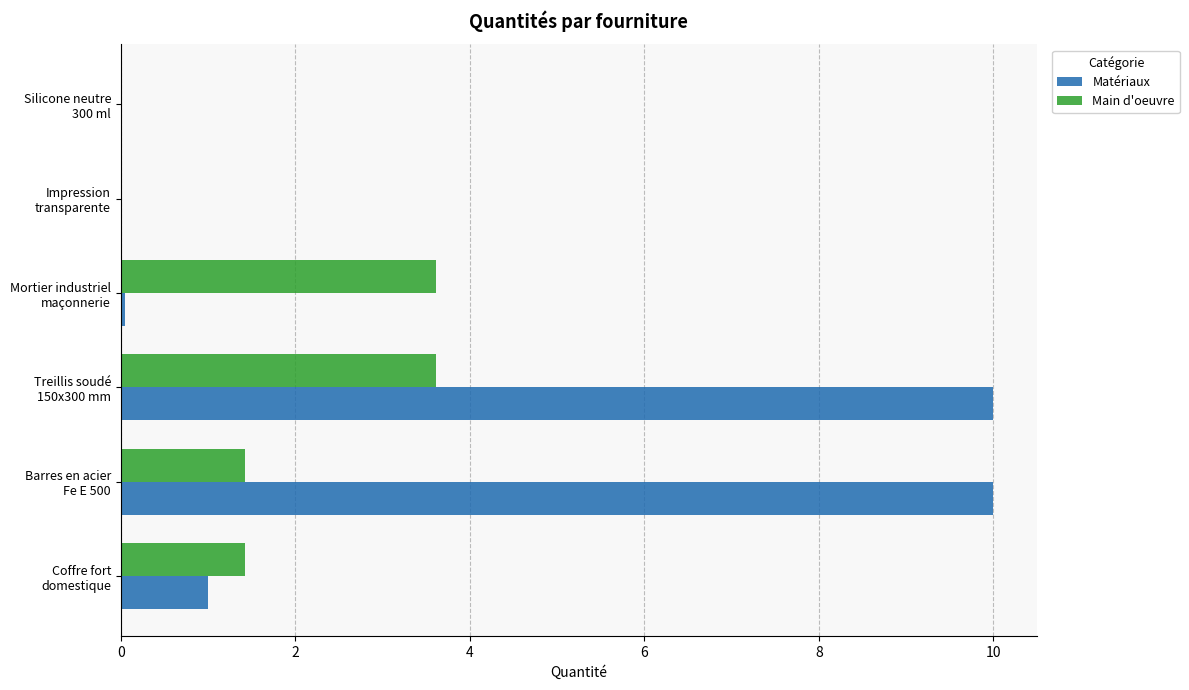

Which series has the largest total across all categories?

Matériaux